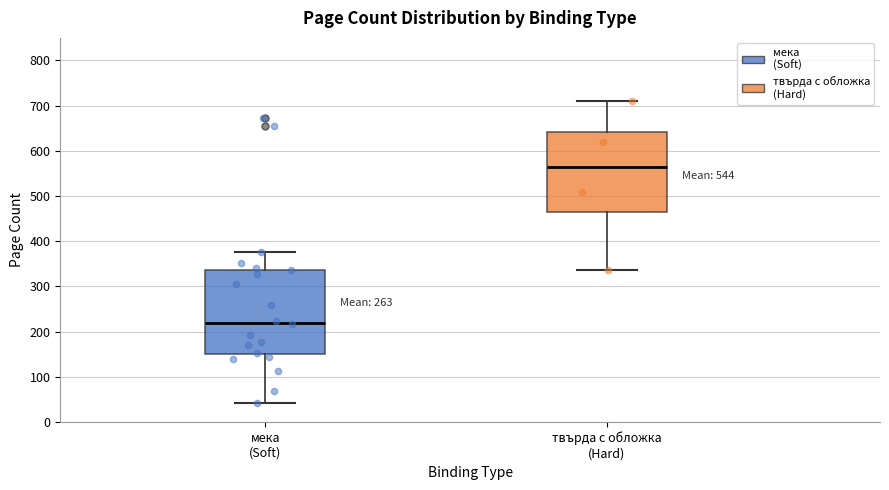

Which box has the highest median line?

твърда с обложка (Hard)